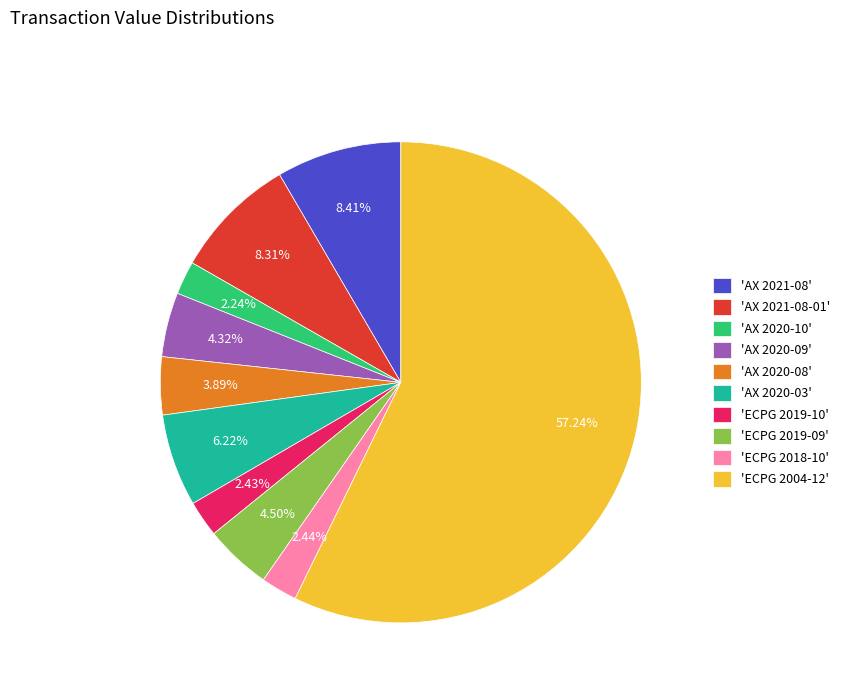

Do 'ECPG 2018-10' and 'ECPG 2004-12' together represent more than half of the pie?

Yes